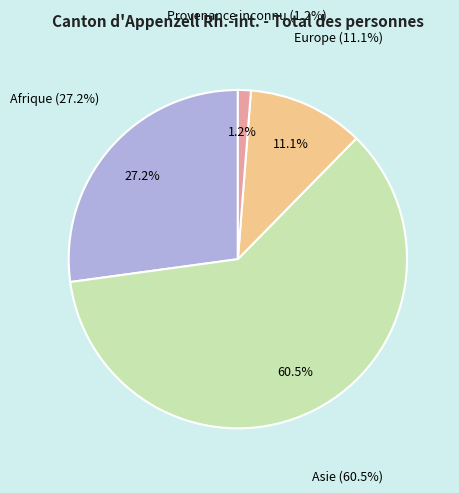

How many slices are in this pie chart?

4